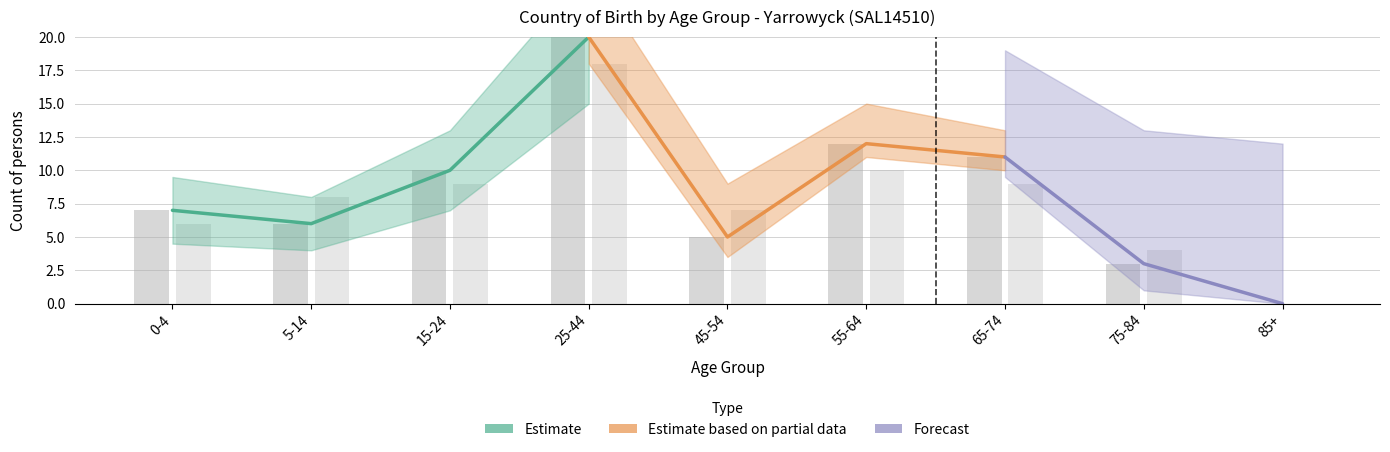

What is the sum of all Australia (Females) values?

74